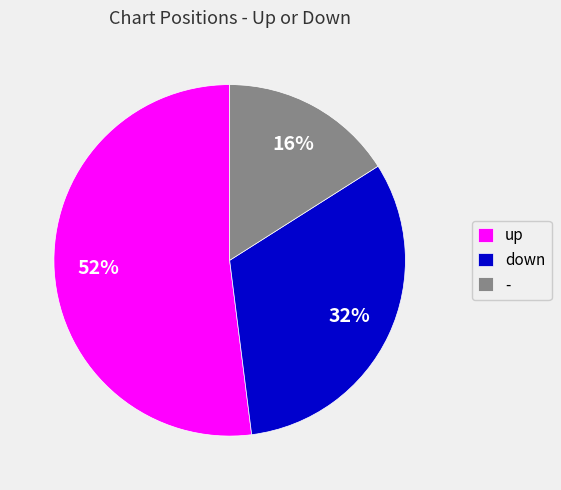

To the nearest percent, what percentage of the pie is -?

16%